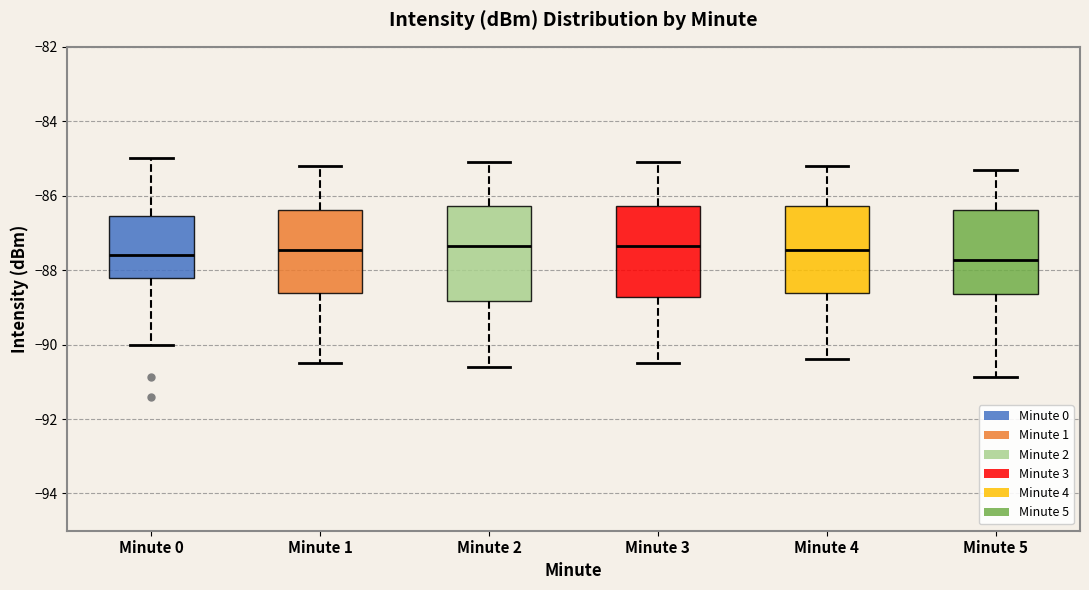

Reading left to right, read every box against the y-axis: the position of its median line, the range the box covers, and the ends of its whiskers. The values are not printed on the chart, so give them approximately, as read against the axis.

Minute 0: median -87.6, box -88.2 to -86.6, whiskers -90.0 to -85.0
Minute 1: median -87.4, box -88.6 to -86.4, whiskers -90.4 to -85.2
Minute 2: median -87.4, box -88.8 to -86.2, whiskers -90.6 to -85.0
Minute 3: median -87.4, box -88.8 to -86.2, whiskers -90.4 to -85.0
Minute 4: median -87.4, box -88.6 to -86.2, whiskers -90.4 to -85.2
Minute 5: median -87.8, box -88.6 to -86.4, whiskers -90.8 to -85.2